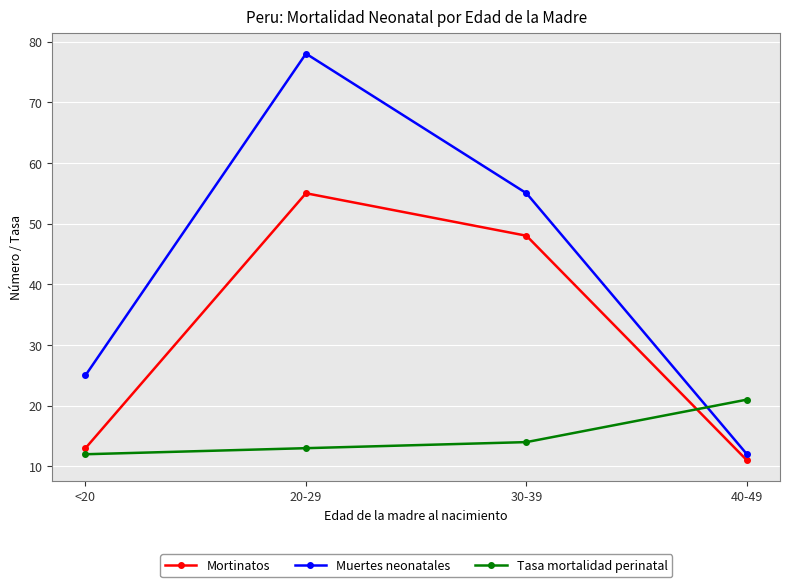

Rank the series by their average value, from lowest to highest.

Tasa mortalidad perinatal, Mortinatos, Muertes neonatales